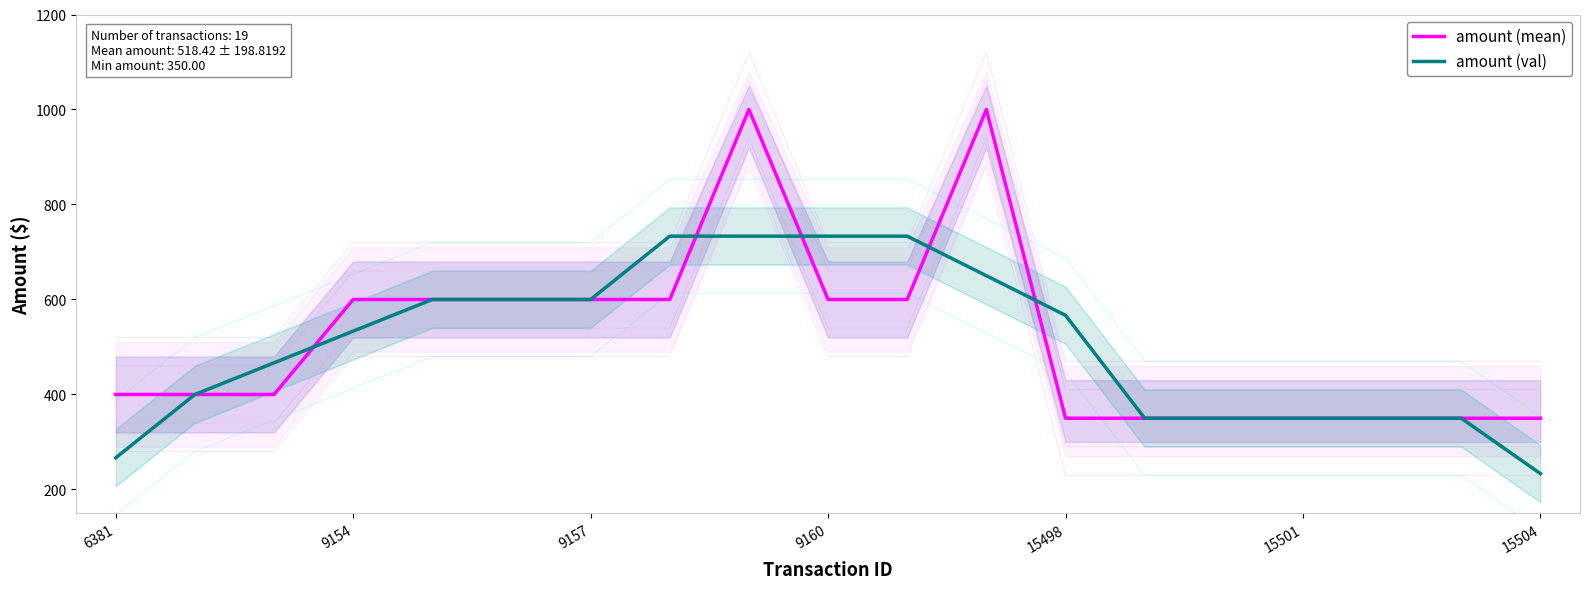

What is the average value of the amount (val) series?

505.3